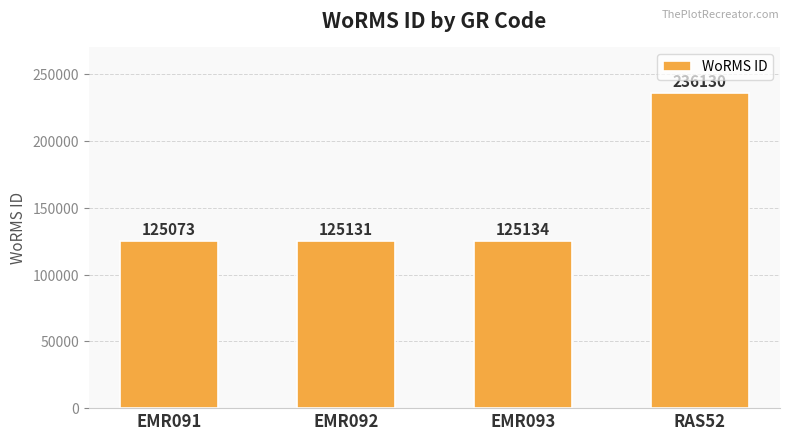

The chart shows a value of 186168 at EMR093. True or false?

False